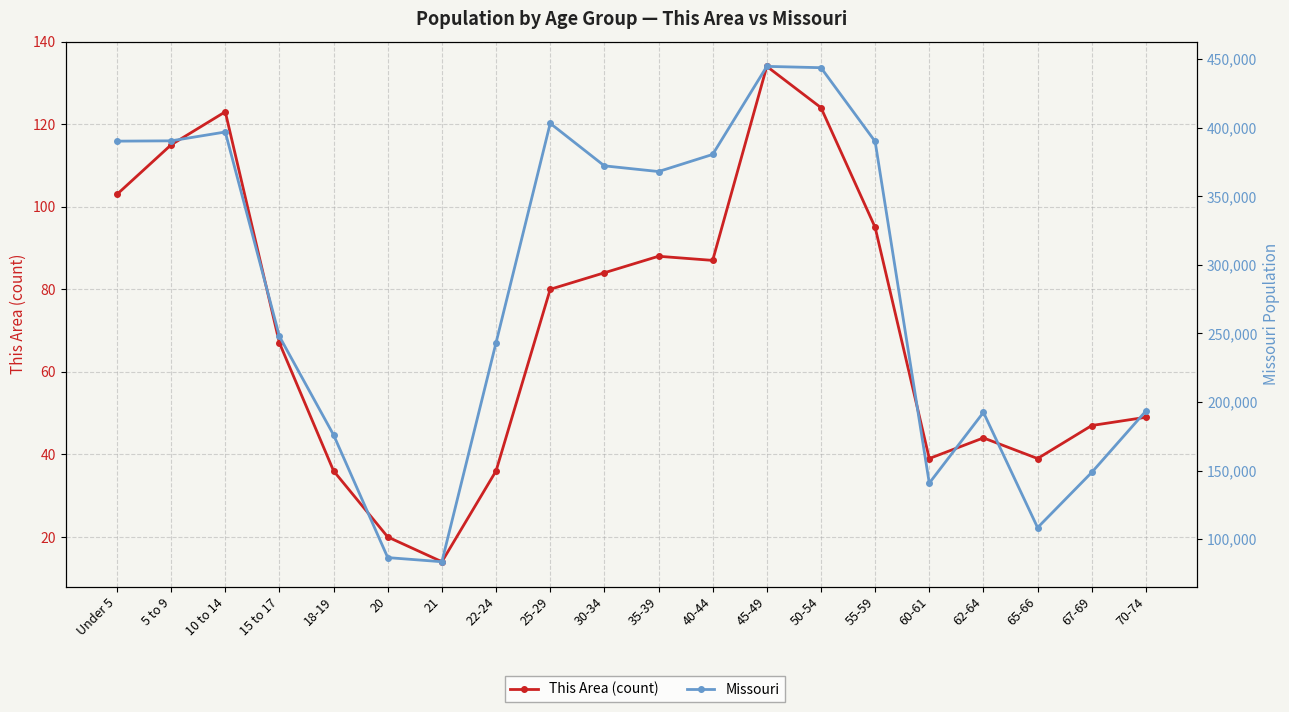

At which label does Missouri first exceed 368070?

Under 5